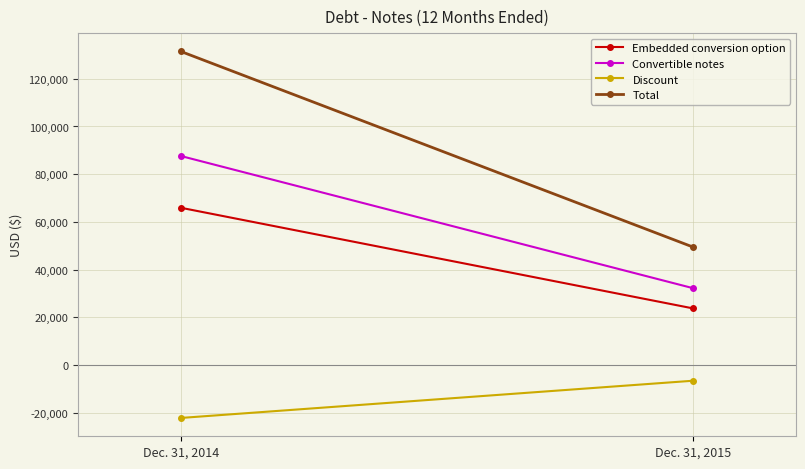

Read the Total value at Dec. 31, 2015, to the nearest 50.

49400